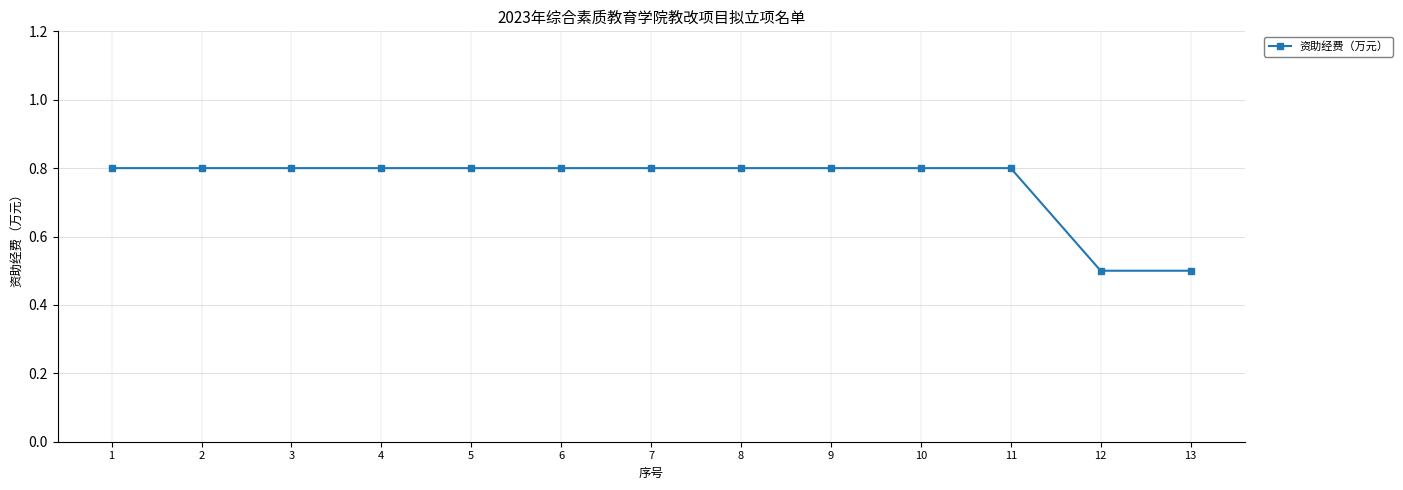

What is the value of the 13th point from the left?

0.5